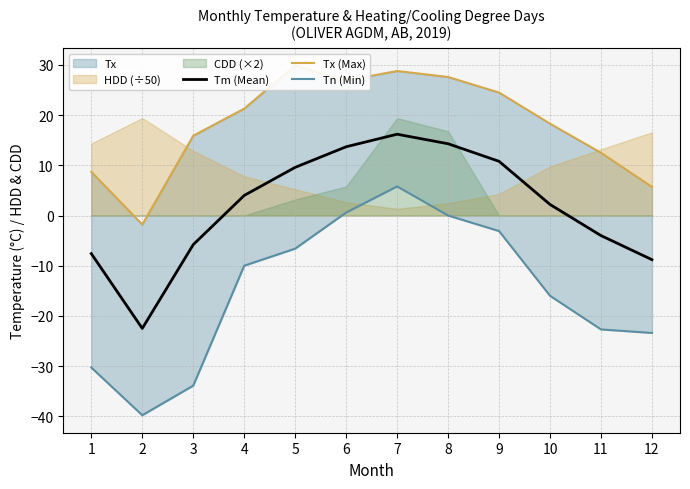

What is the difference between the Tn (Min) values at 6 and 5?

7.2